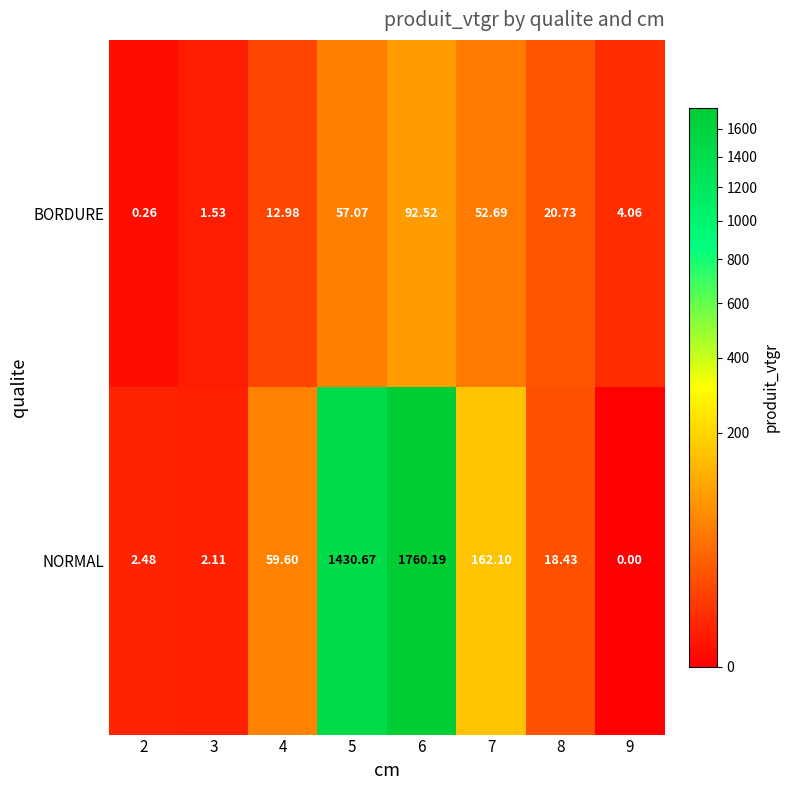

Which series has the largest range (max minus min)?

NORMAL